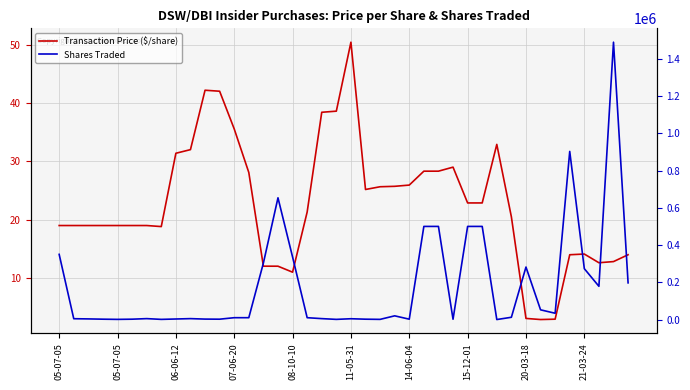

True or false: Transaction Price ($/share) and Shares Traded intersect in this chart.

False